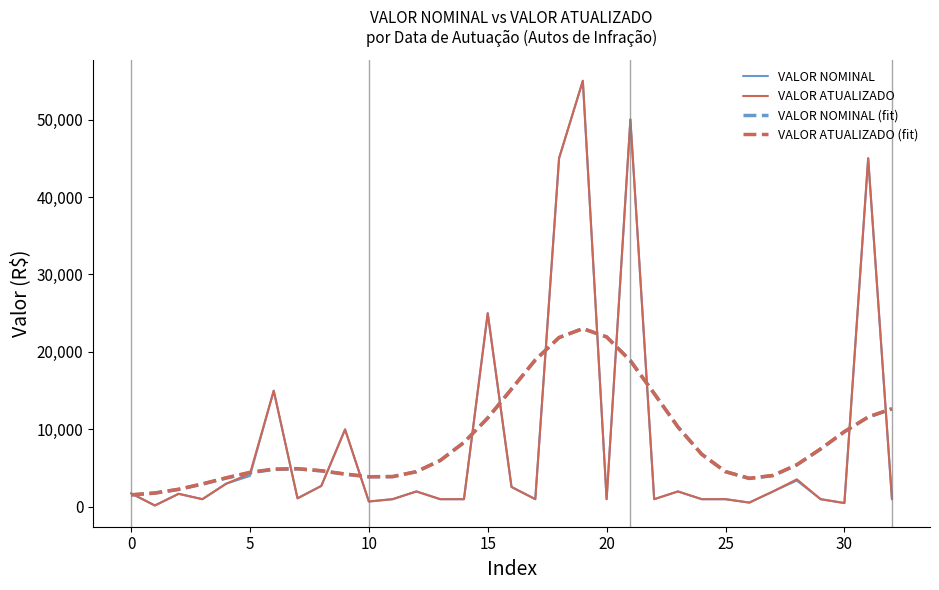

In VALOR ATUALIZADO (fit), how many points are lower than both neighbors (excluding endpoints)?

2